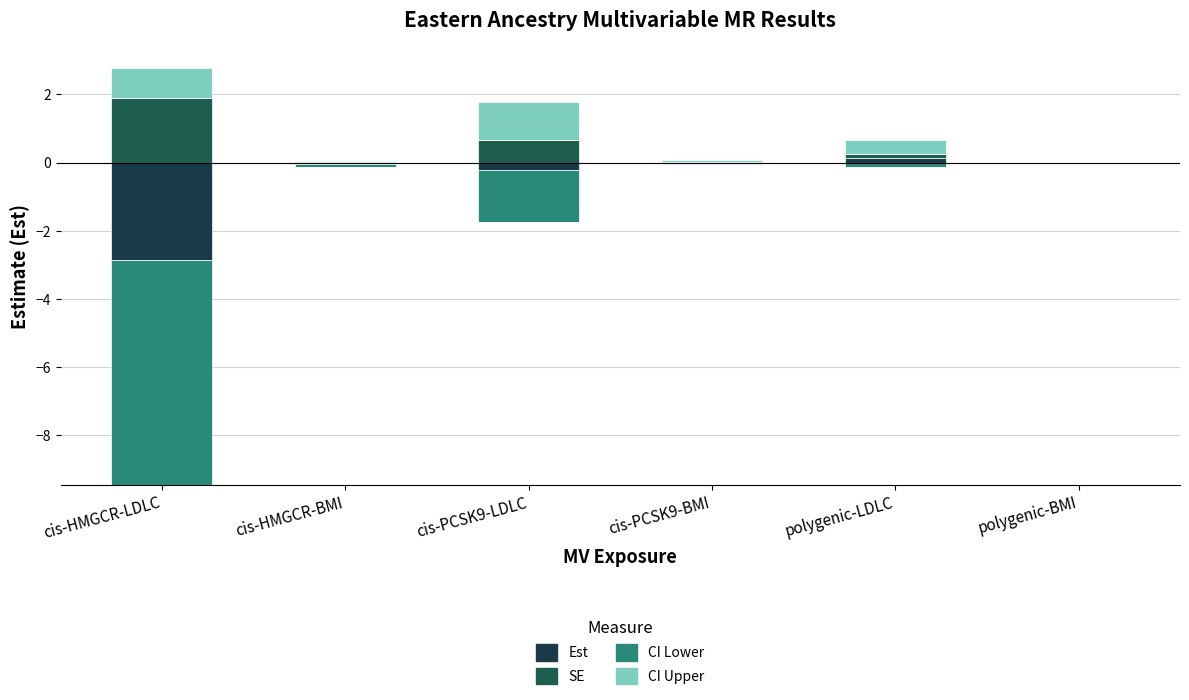

Rank the series at polygenic-BMI from lowest to highest value.

CI Lower, Est, CI Upper, SE